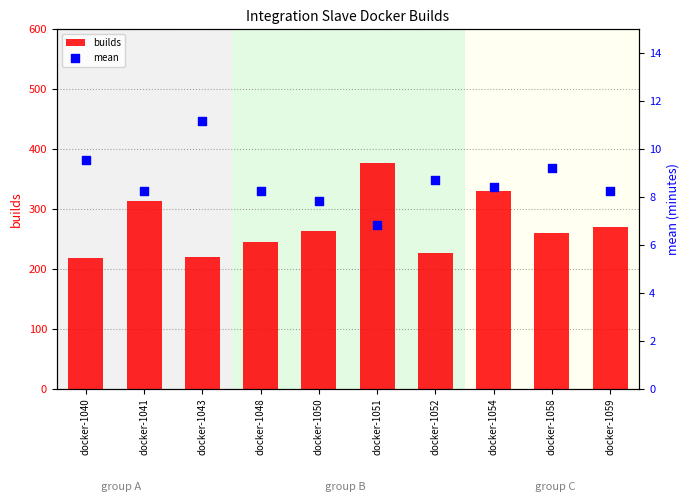

Which series reaches the maximum Y coordinate?

builds